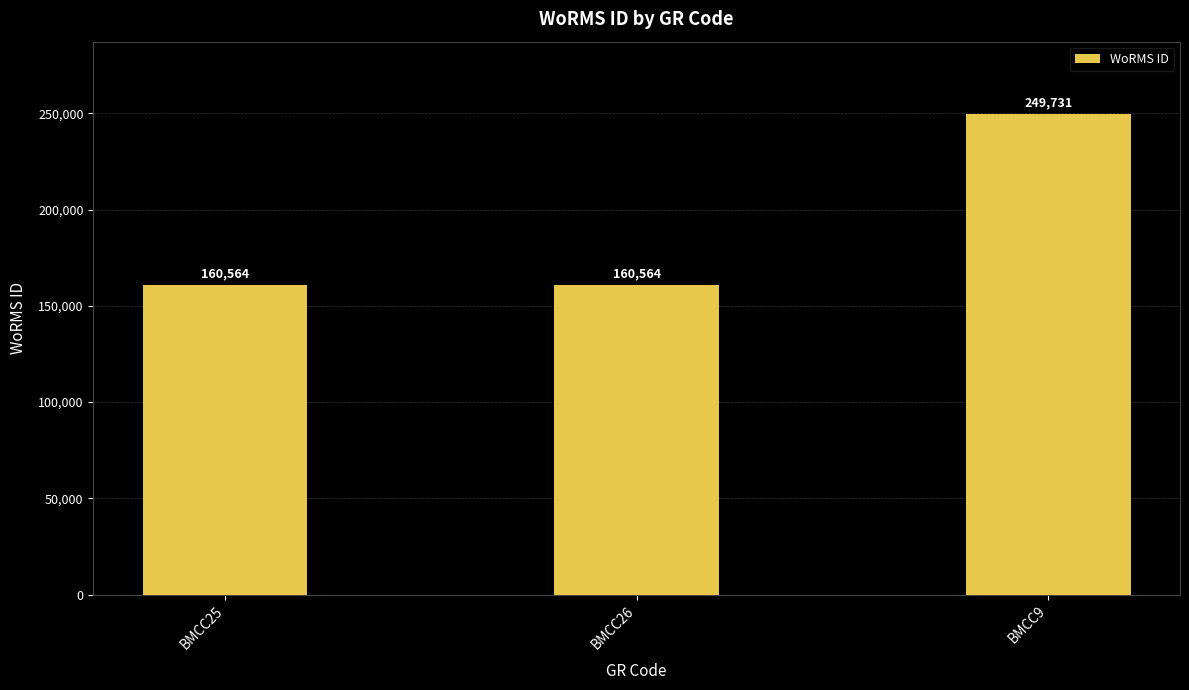

Which label corresponds to the largest value in the chart?

BMCC9